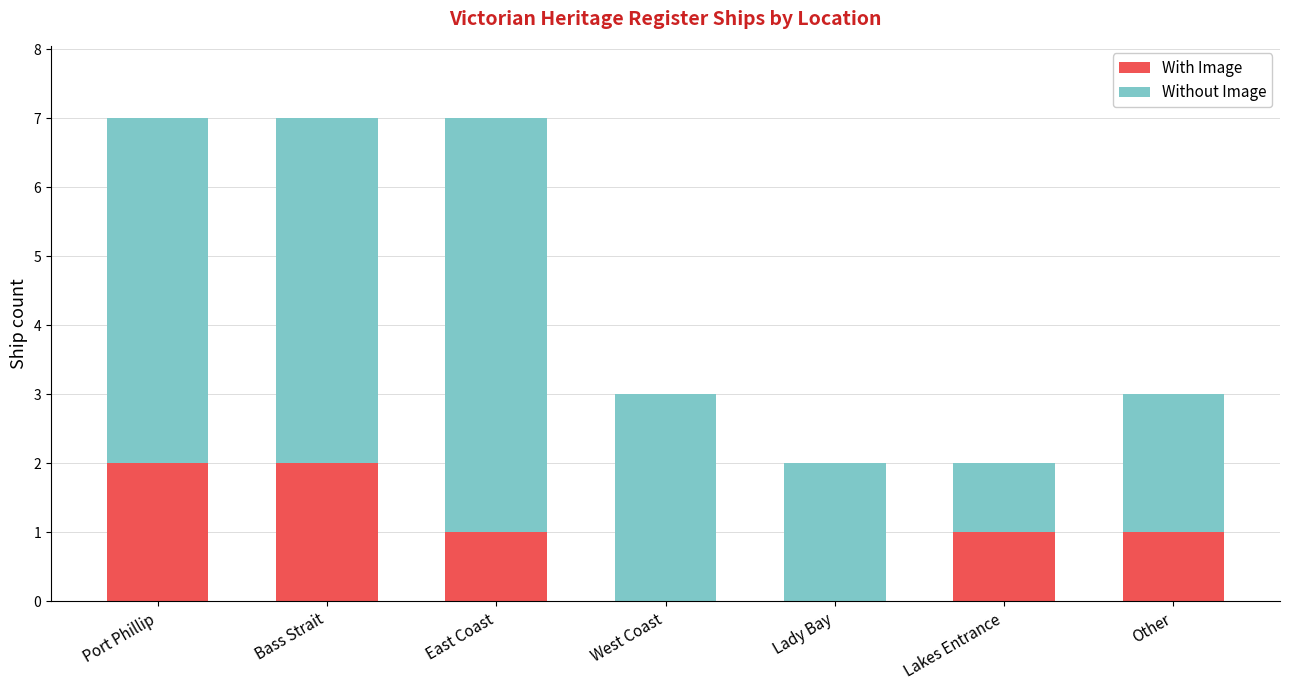

What is the total value across all series at Lady Bay?

2